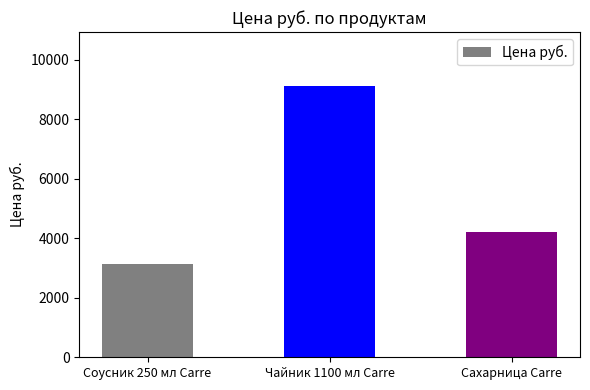

Rank the categories by value from lowest to highest.

Соусник 250 мл Carre, Сахарница Carre, Чайник 1100 мл Carre